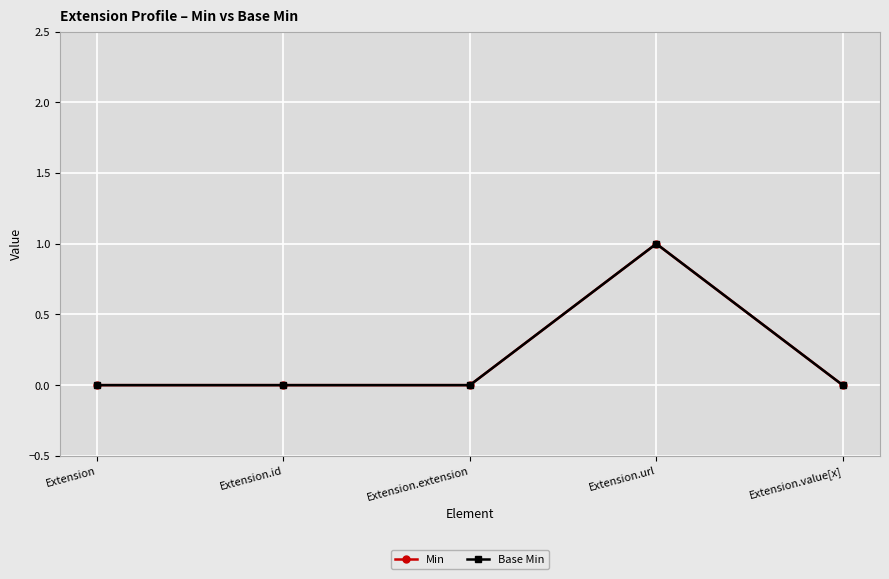

Which series has the largest total across all categories?

Min